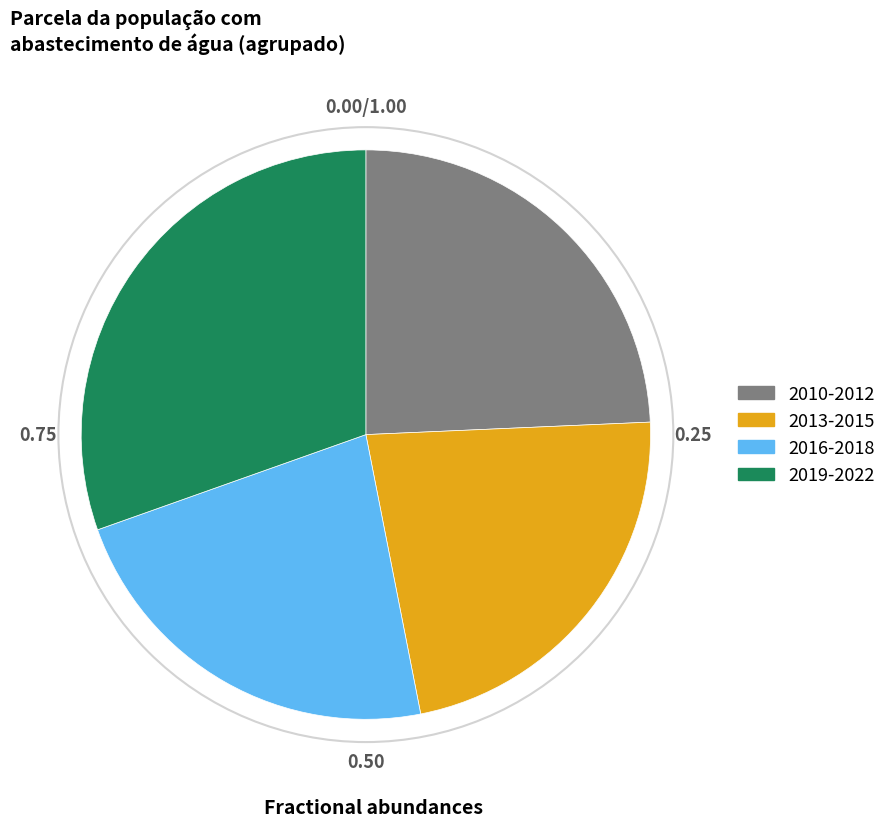

Is there any slice that represents more than half of the pie?

No